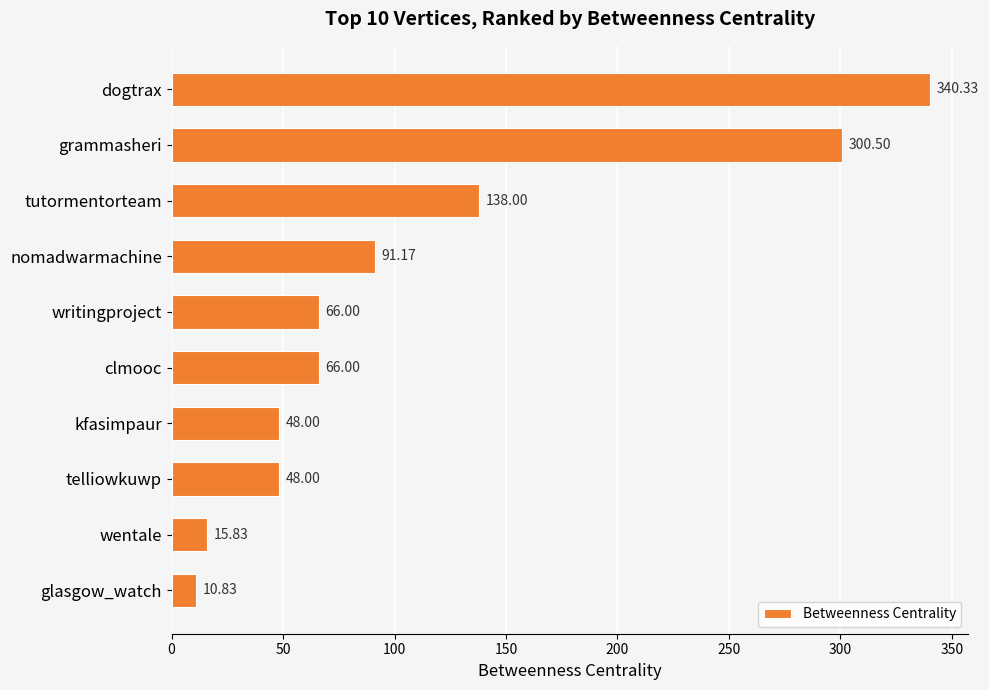

Which label corresponds to the smallest value in the chart?

glasgow_watch